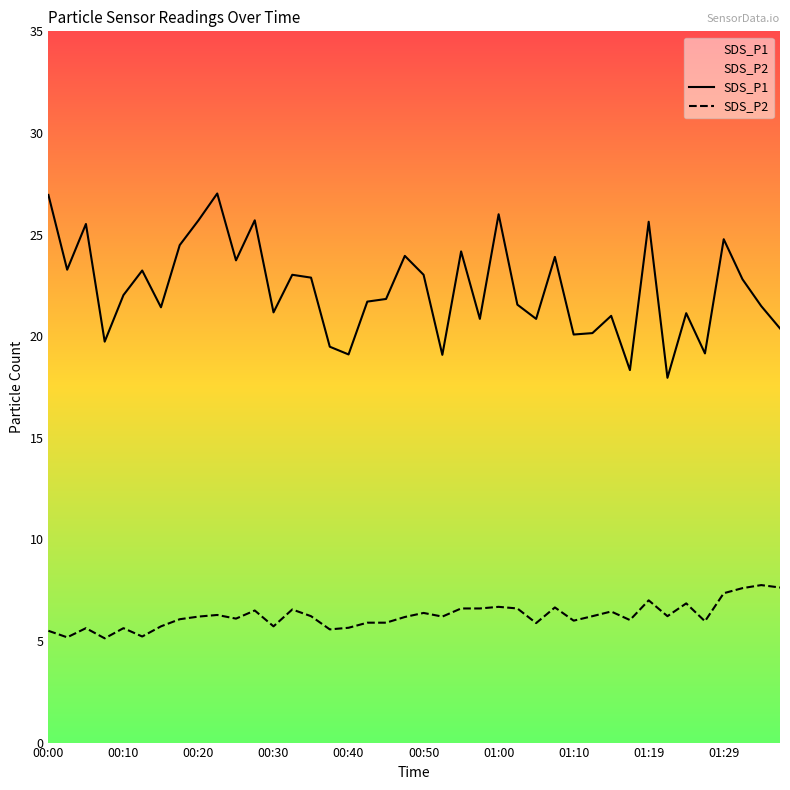

List the series in order of their overall mean, highest first.

SDS_P1, SDS_P2